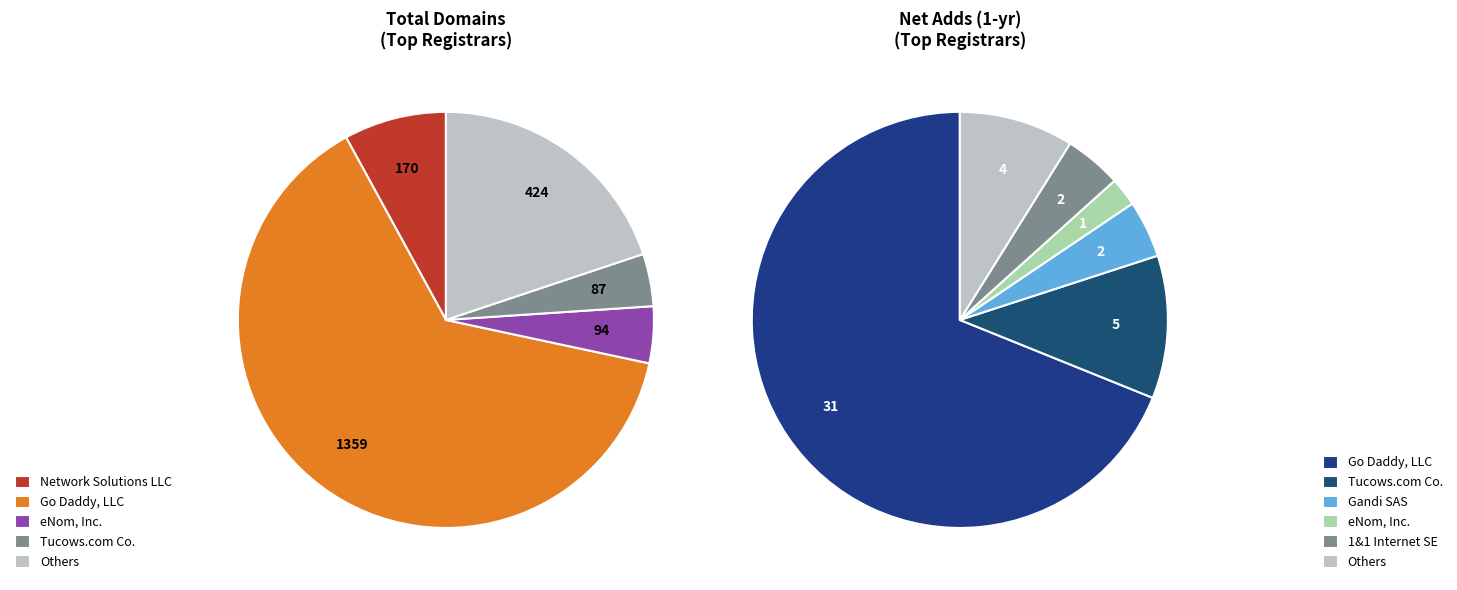

Do registrar_total_domains and 7 together represent more than half of the pie?

No